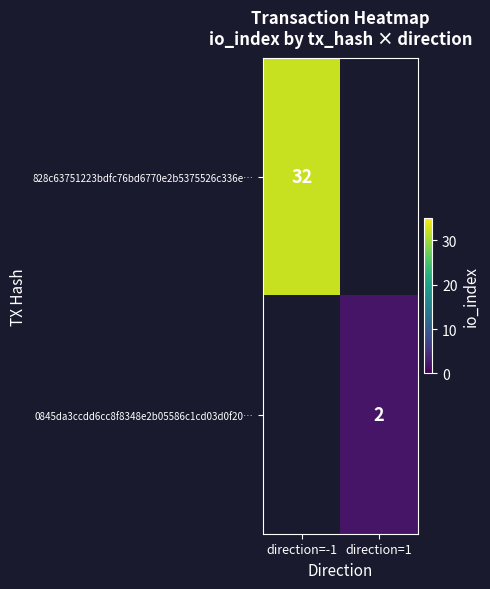

Is it true that 828c63751223bdfc76bd6770e2b5375526c336e… equals 53.0 at direction=-1?

False